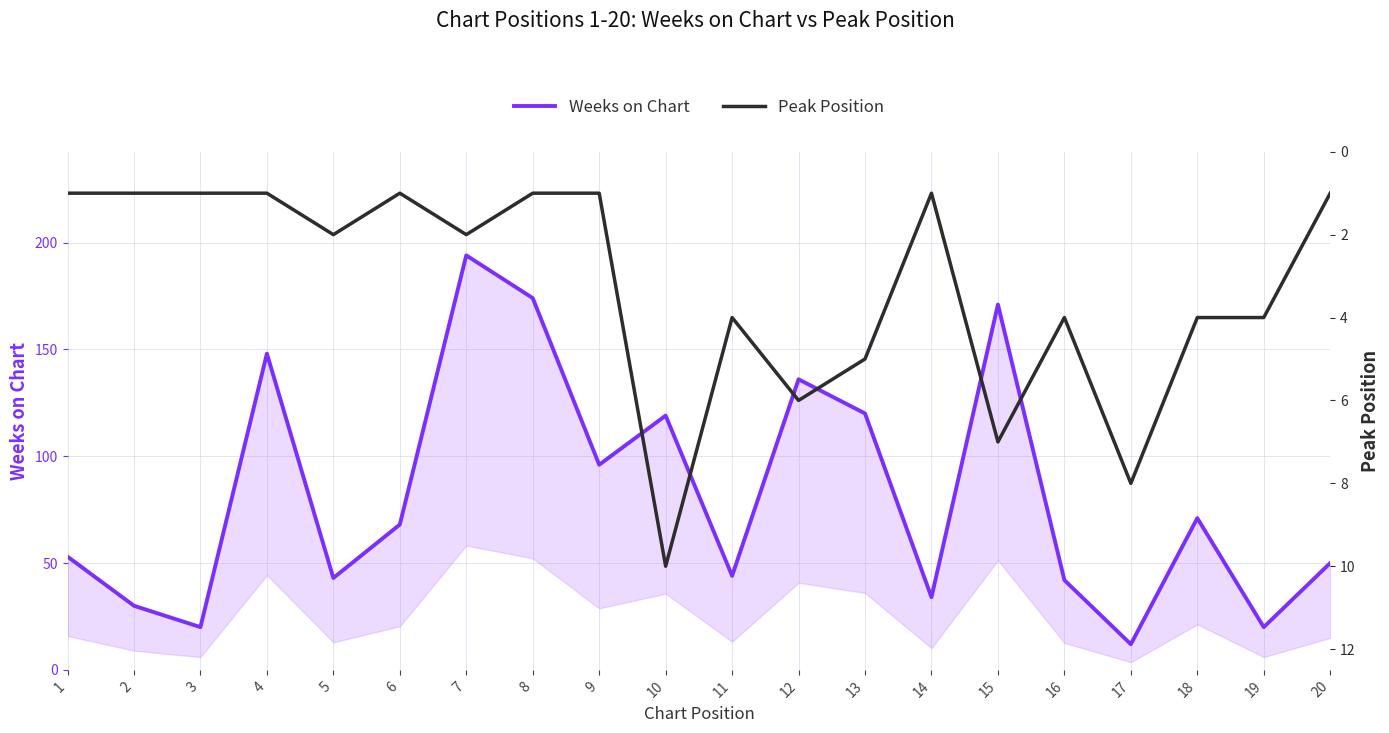

At which label does Peak Position reach its peak?

10